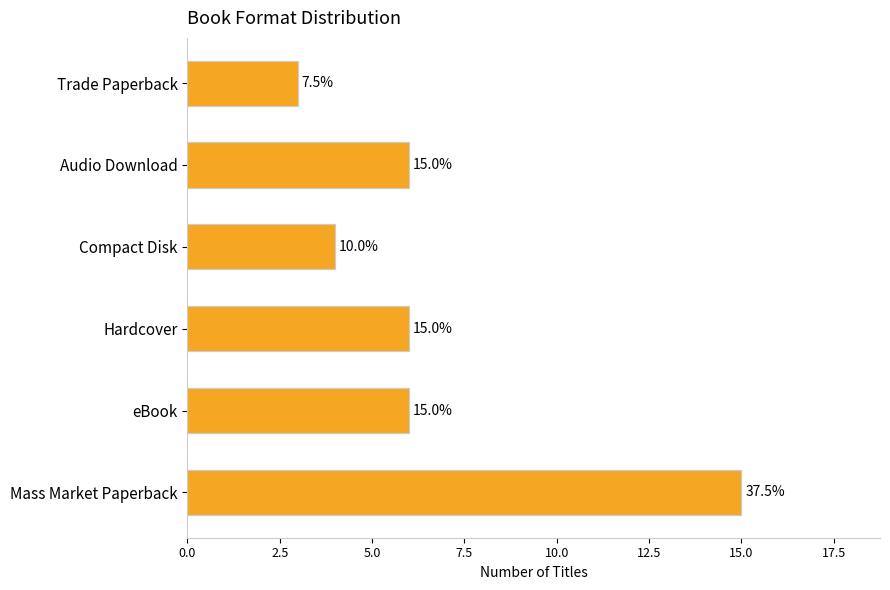

How many values are below 6?

2